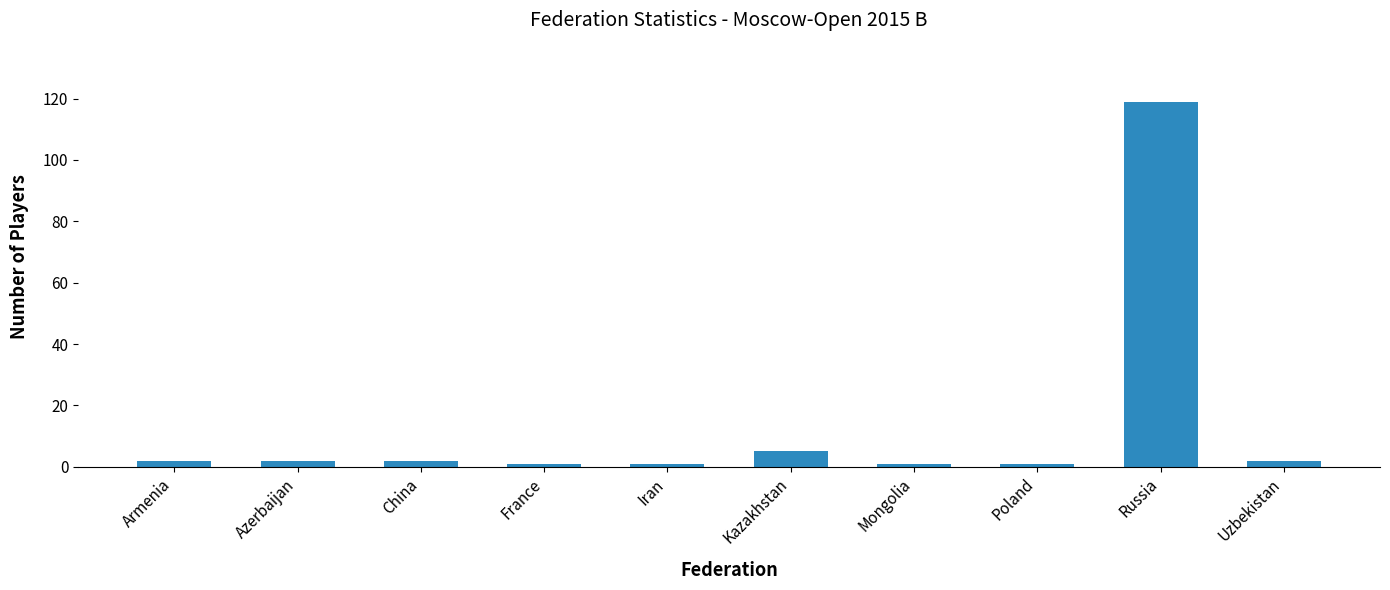

What is the greatest value displayed?

119